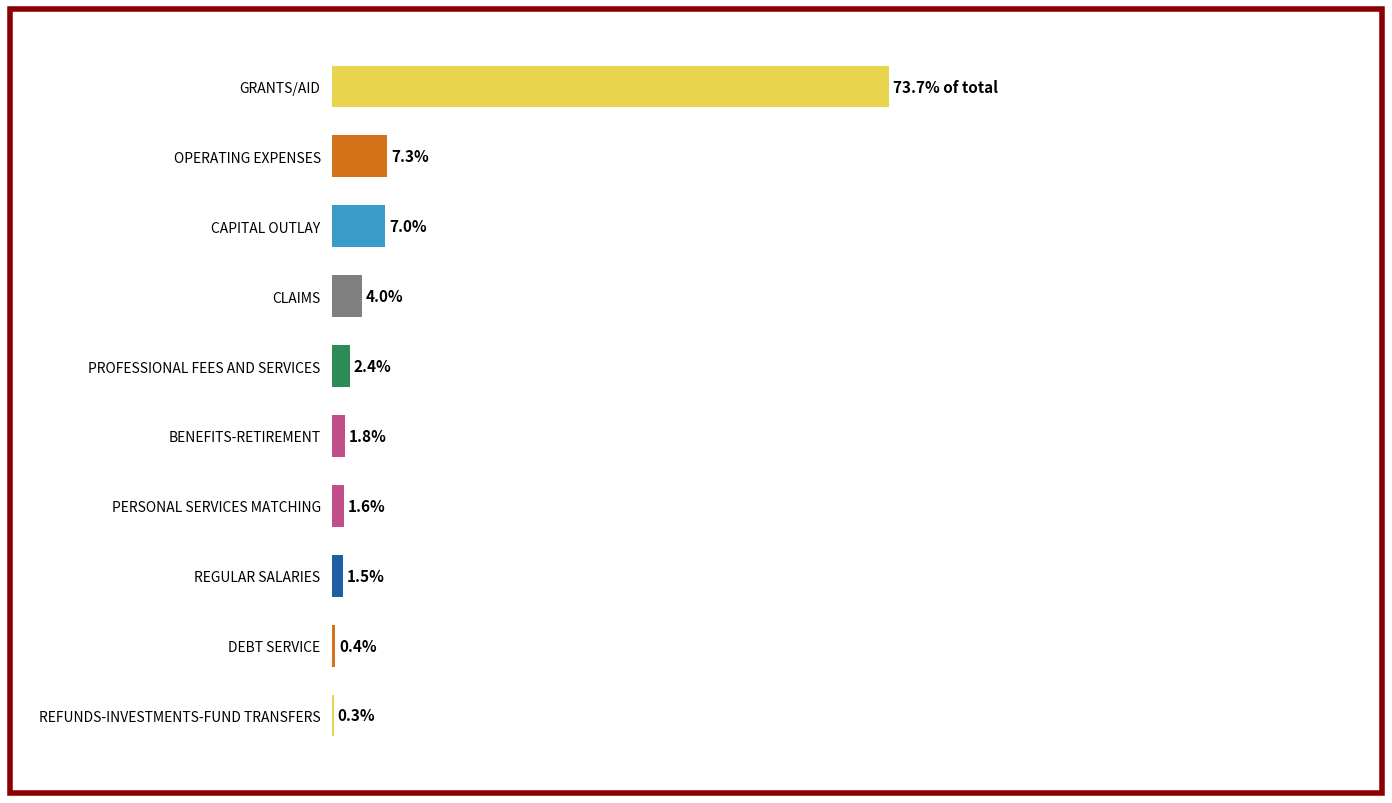

What is the sum of the values at REFUNDS-INVESTMENTS-FUND TRANSFERS and REGULAR SALARIES?

305174946.0